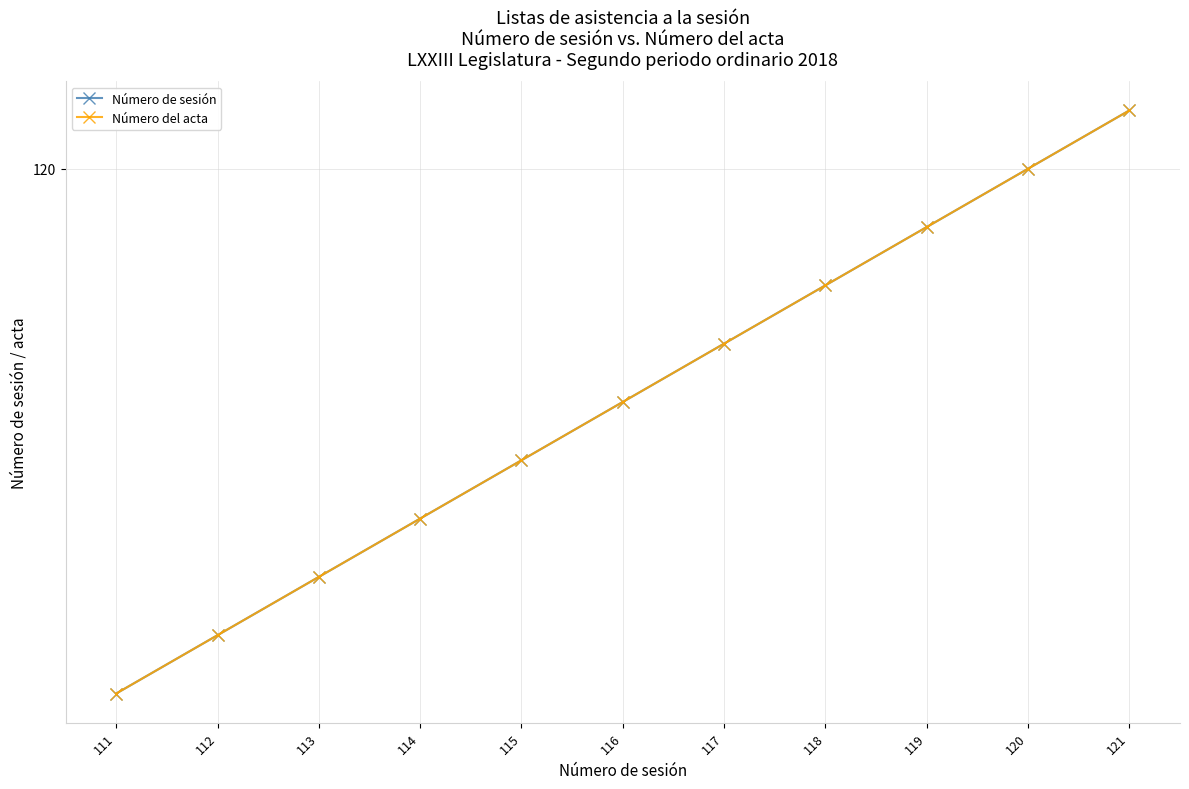

Does the chart have visible grid lines?

Yes